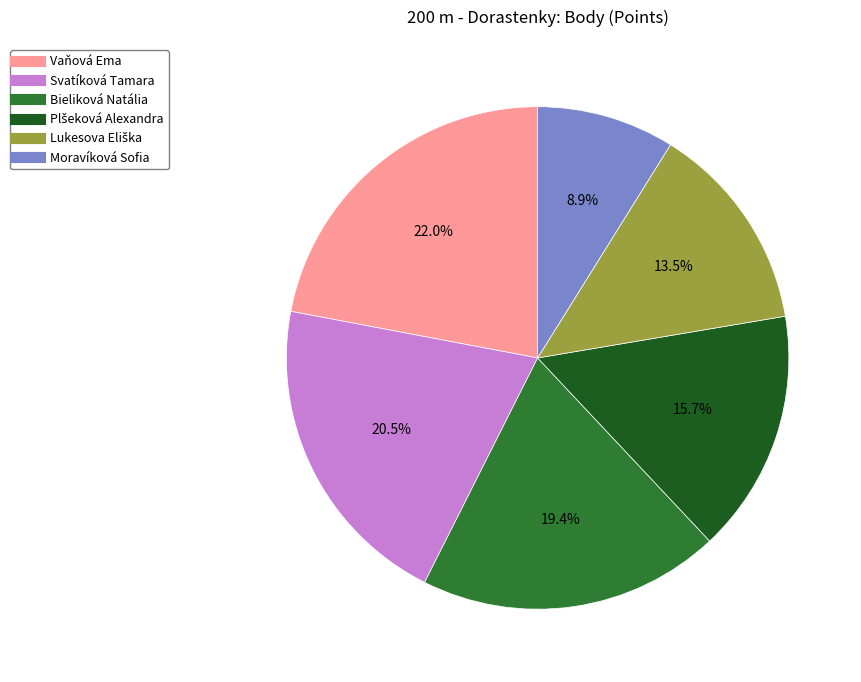

Does Svatíková Tamara account for over 50% of the chart?

No